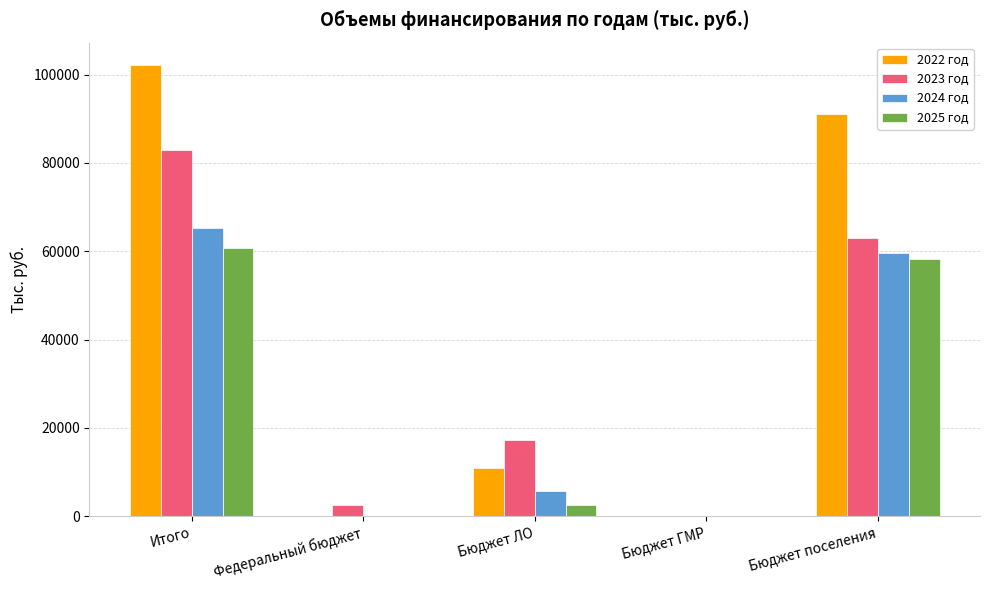

At which label does 2023 год reach its peak?

Итого